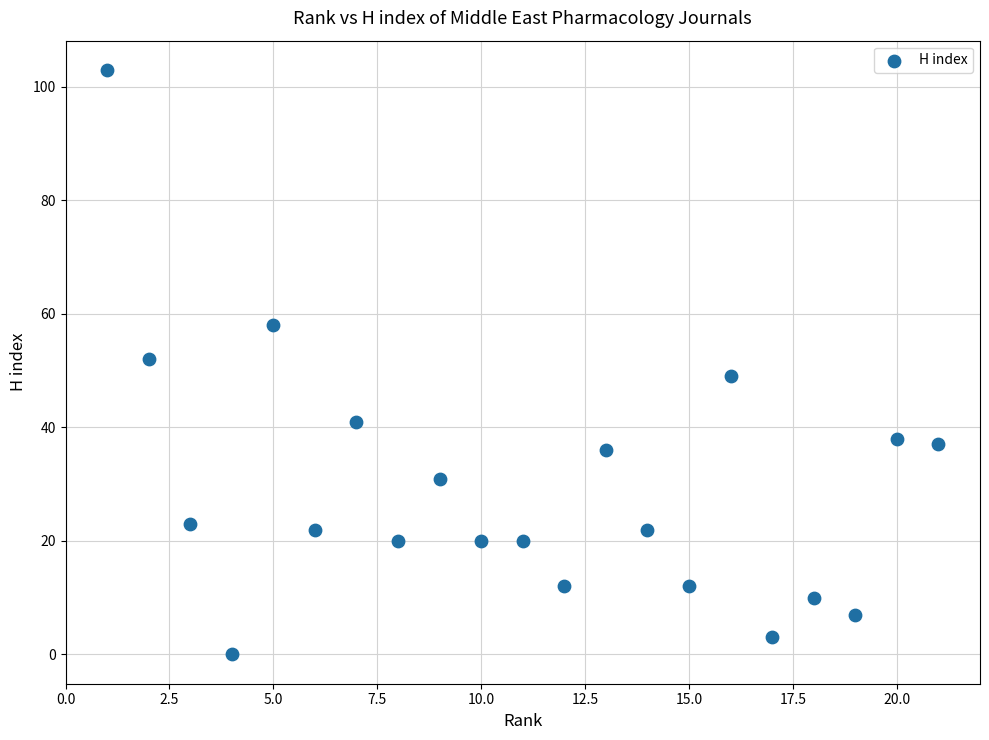

What is the range of Y values (max minus min)?

103